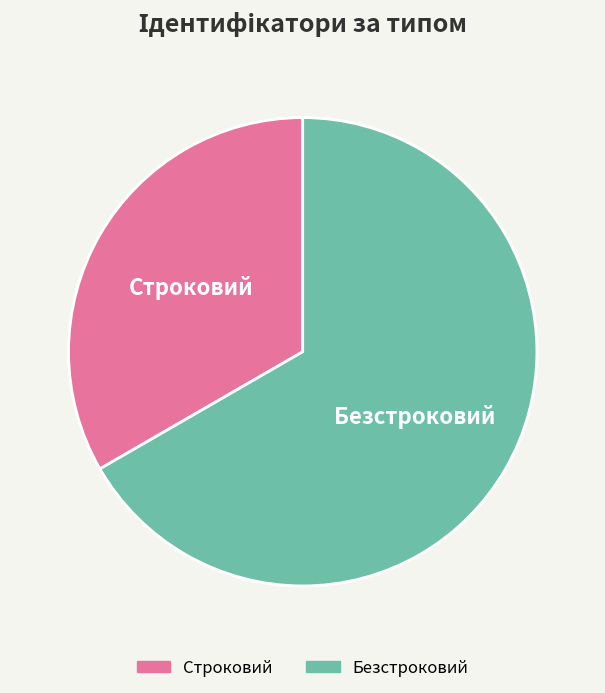

Is Безстроковий the majority of the pie?

Yes